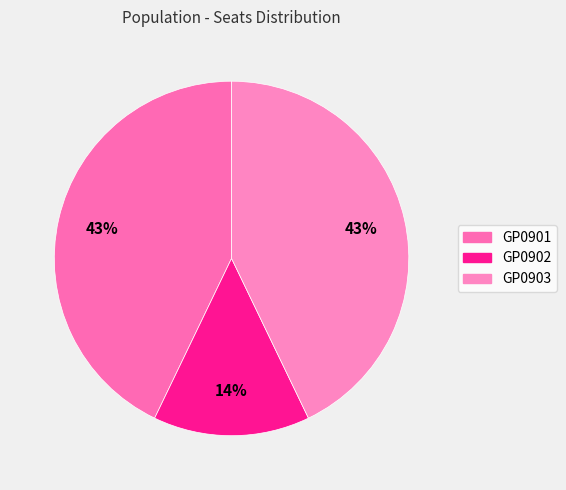

Which has a higher value, GP0901 or GP0903?

GP0901